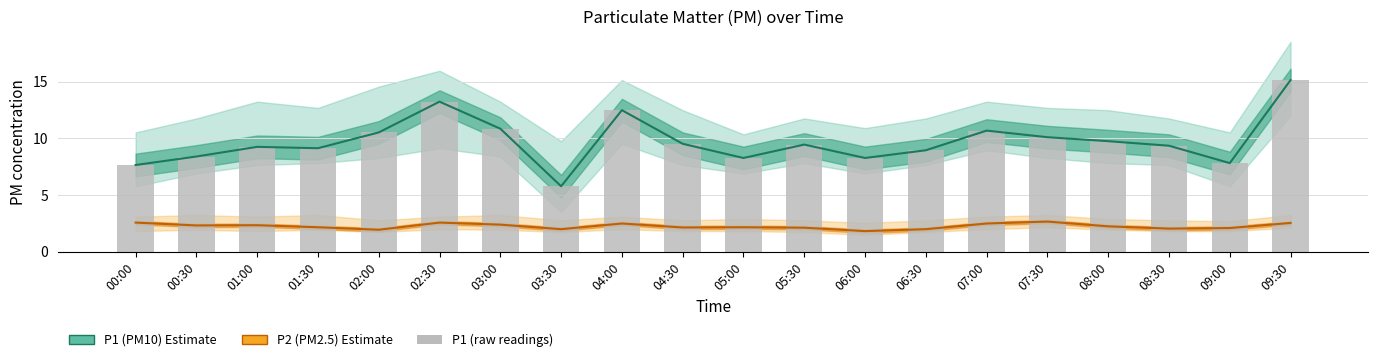

The value of P2 (PM2.5) at 00:00 is 2.6. True or false?

True